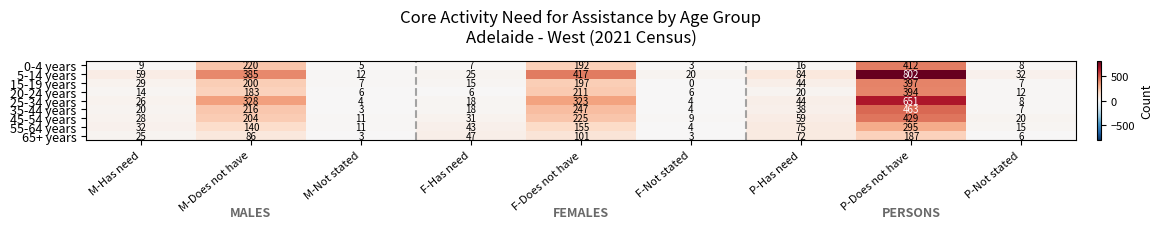

What is the average value of the 65+ years series?

59